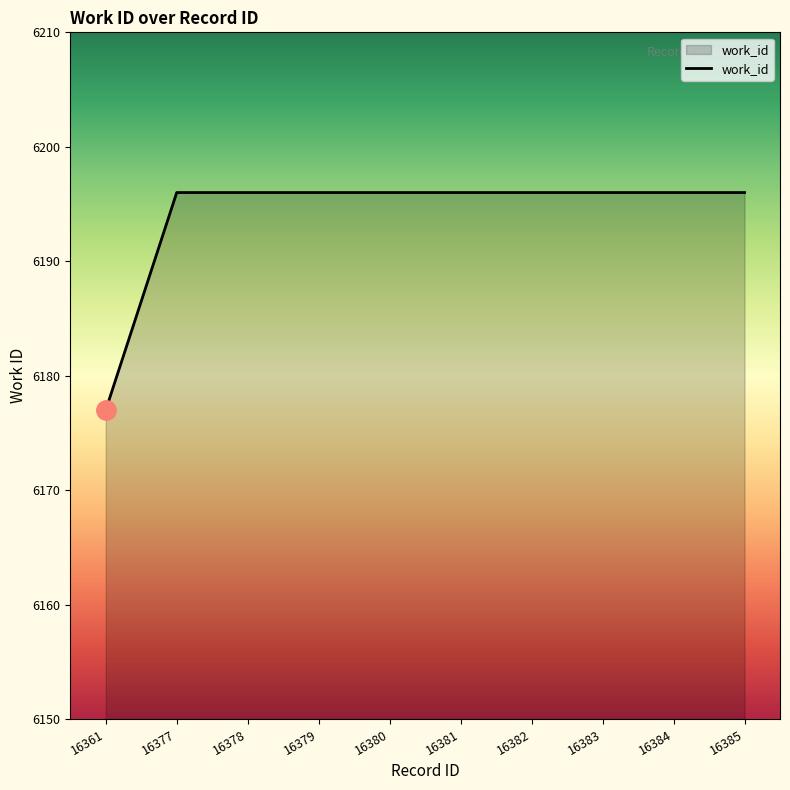

Reading right to left, extract all data points from this chart.

6196	6196	6196	6196	6196	6196	6196	6196	6196	6177